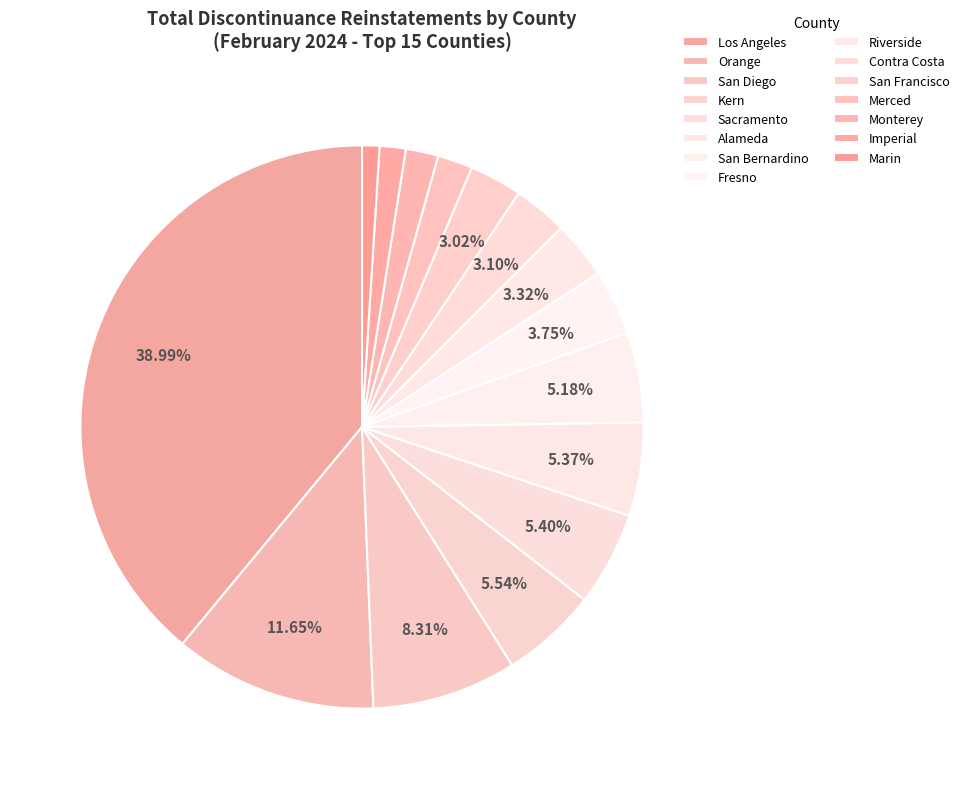

Is there any slice that represents more than half of the pie?

No